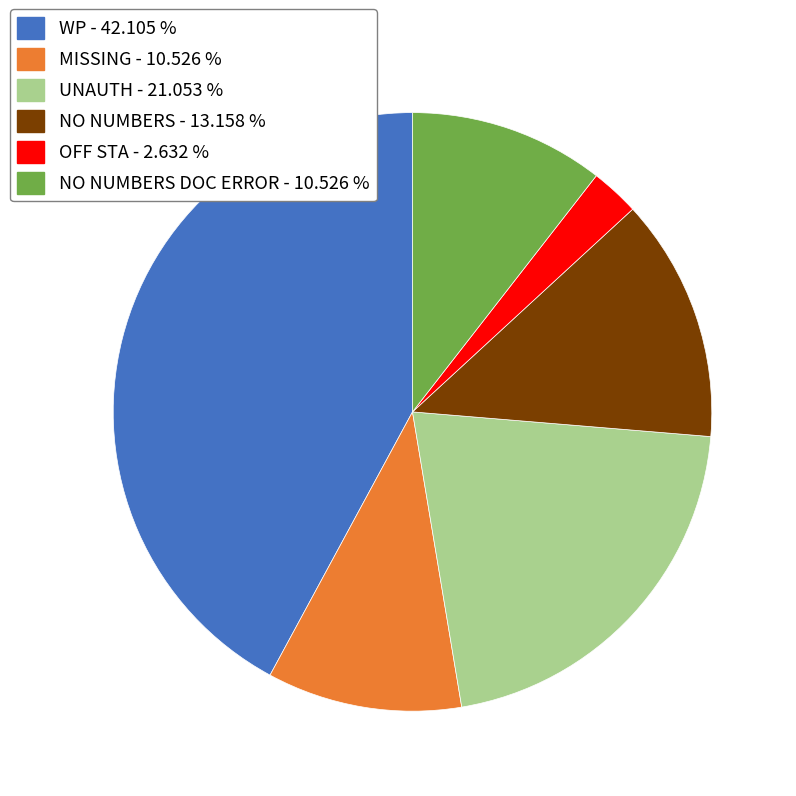

Does any single category account for the majority?

No